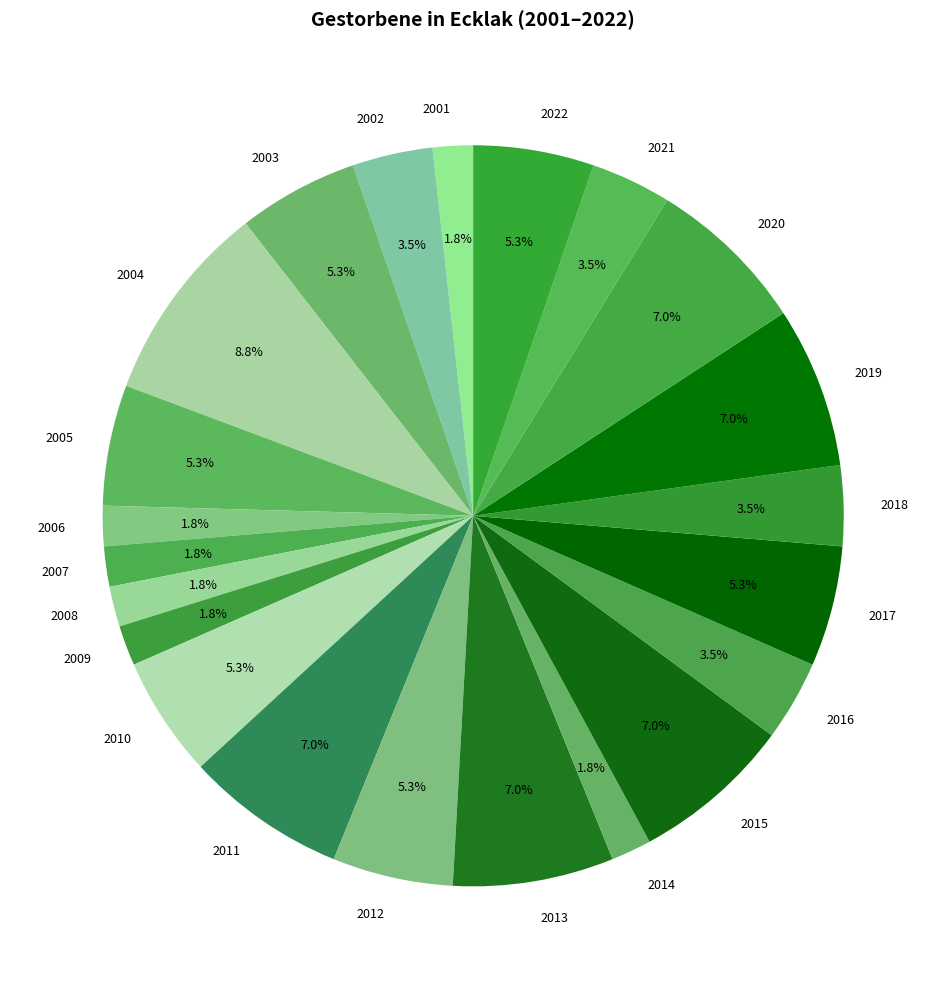

Is the sum of 2022 and 2003 greater than half?

No